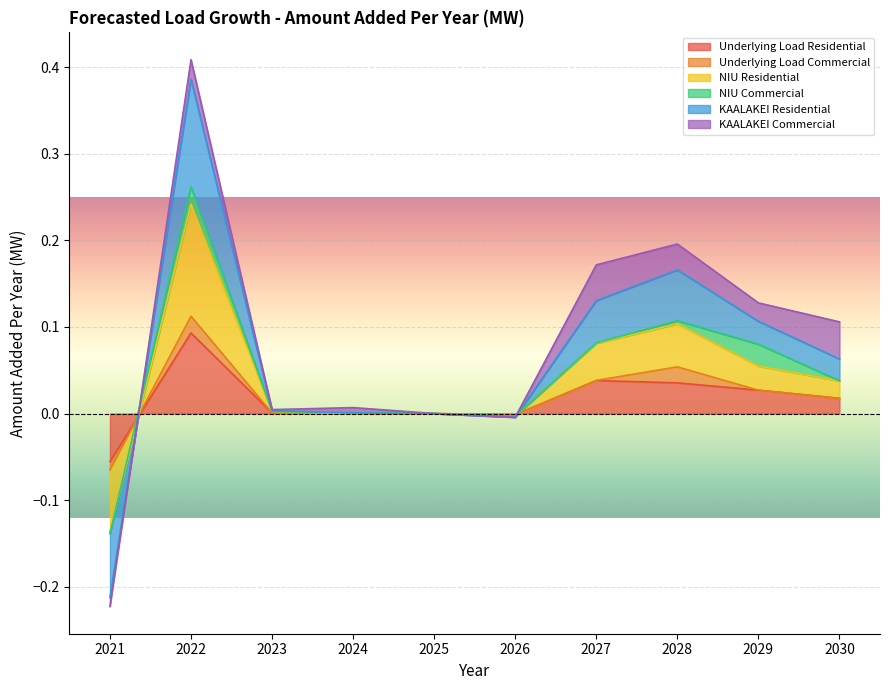

True or false: KAALAKEI Residential has more than 1 interior local peaks.

True